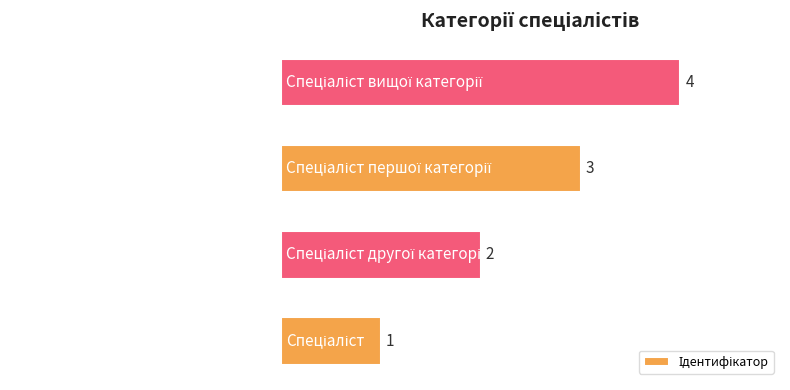

What is the difference between the maximum and minimum values?

3